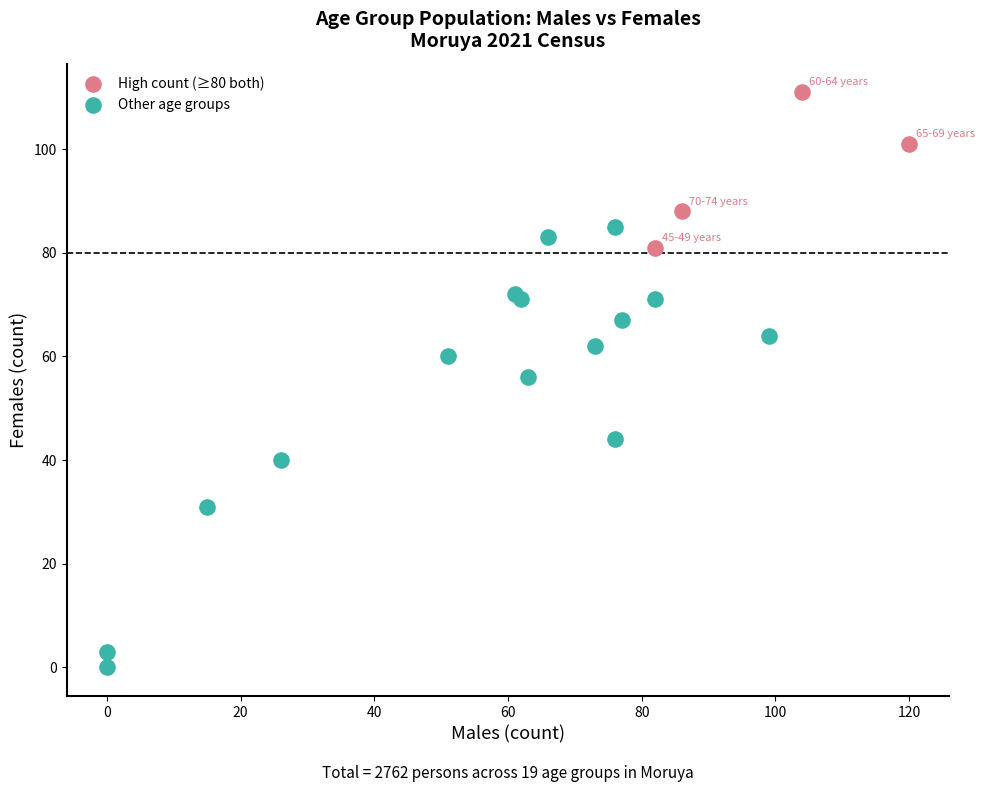

Which series contains the highest Y value?

High count (≥80 both)